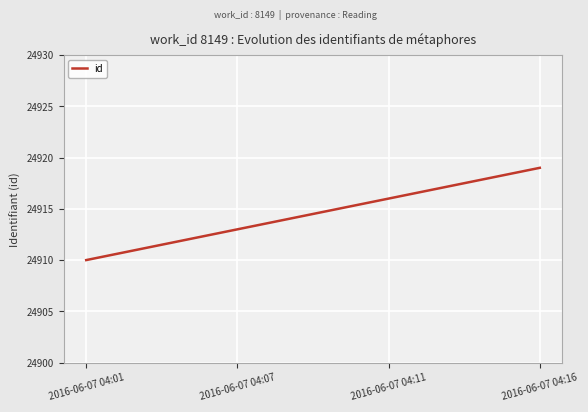

What is the smallest value displayed?

24910